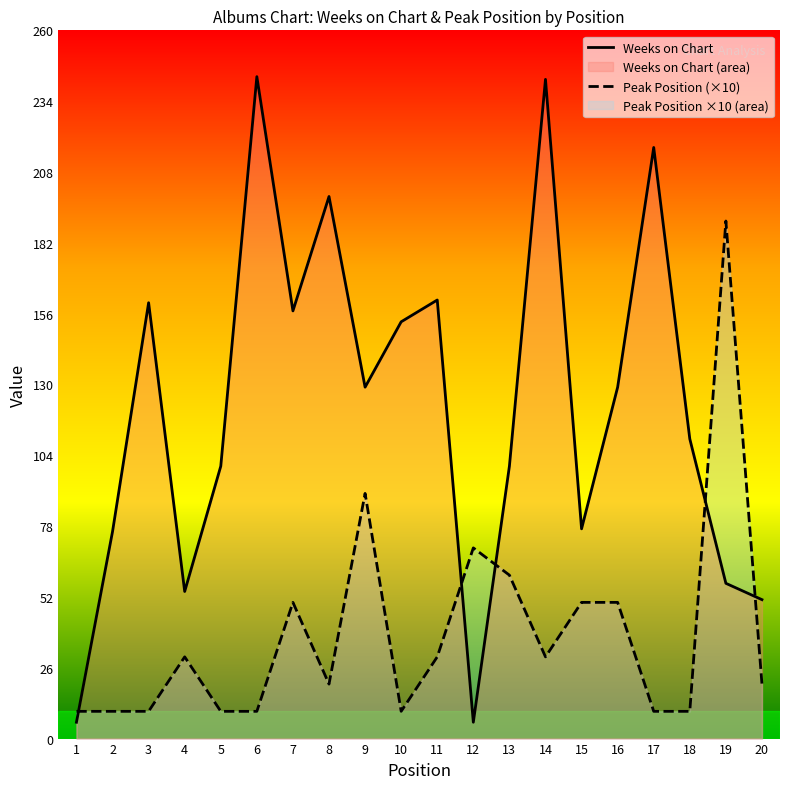

Is it true that Weeks on Chart equals 88 at 17?

False